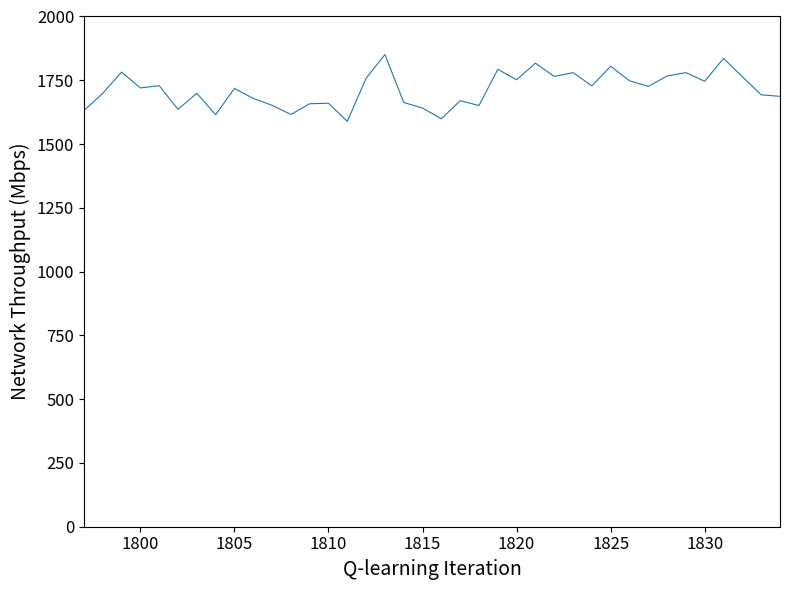

What is the difference between the maximum and minimum values?

262